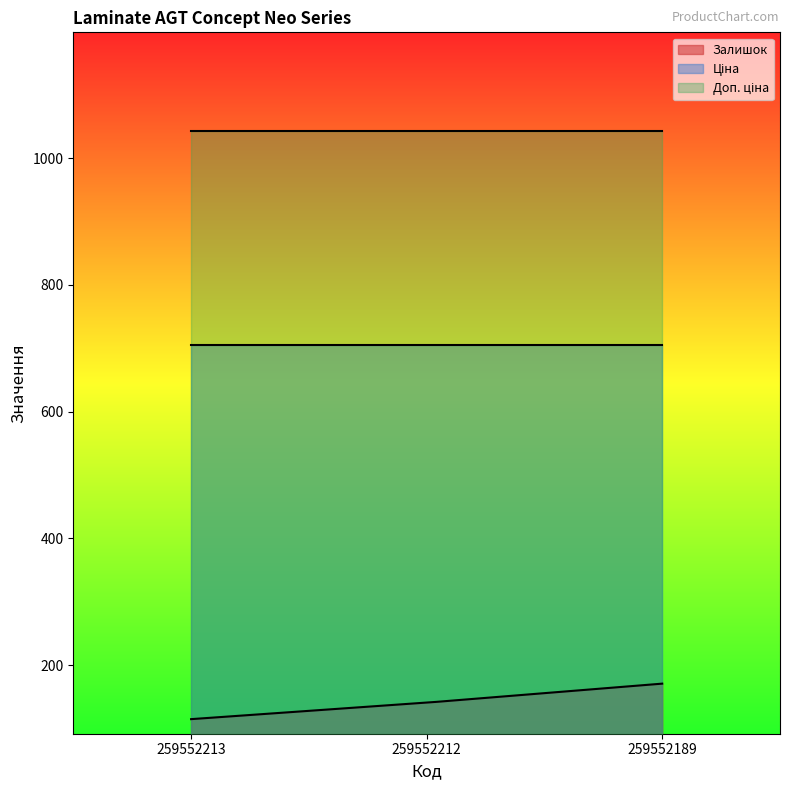

True or false: Залишок has a value of 242.9 at 259552189.

False